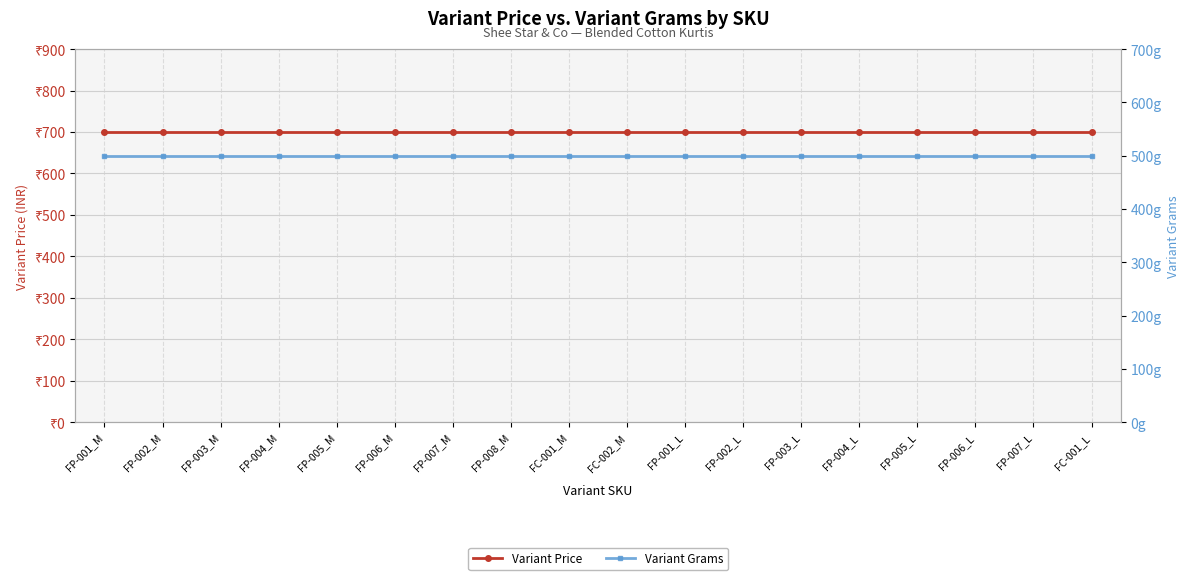

What is the average value of the Variant Grams series?

500.0